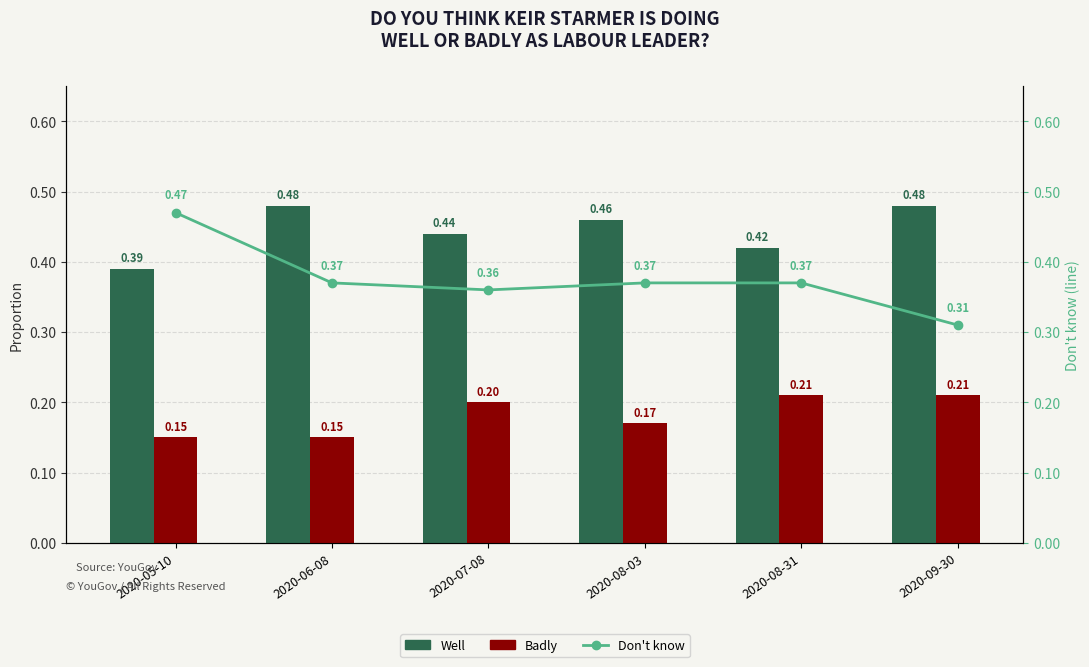

What is the label of the 5th bar from the left?

2020-08-31